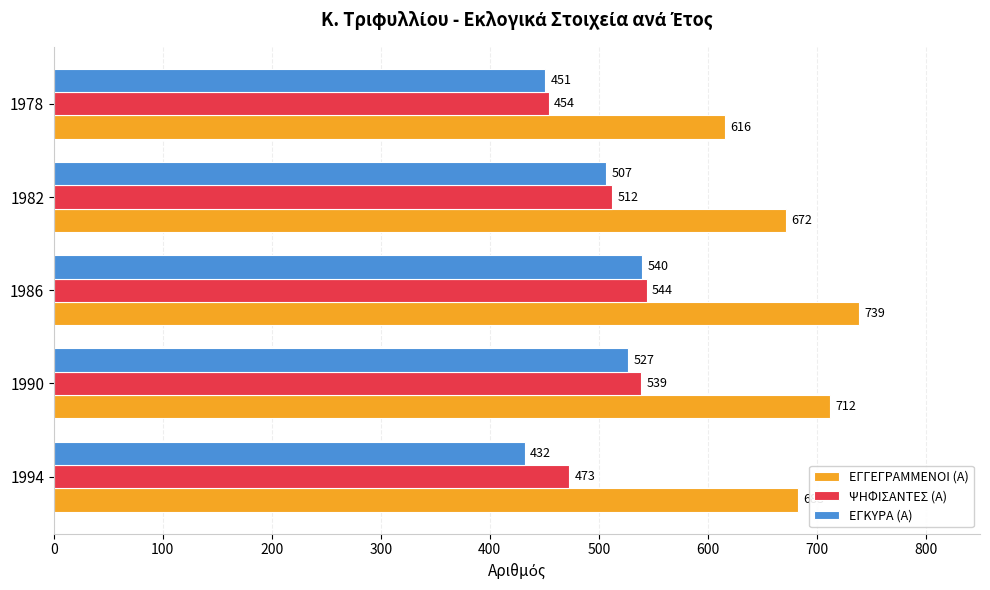

Between 1994 and 1986, which series saw the biggest shift?

ΕΓΚΥΡΑ (Α)